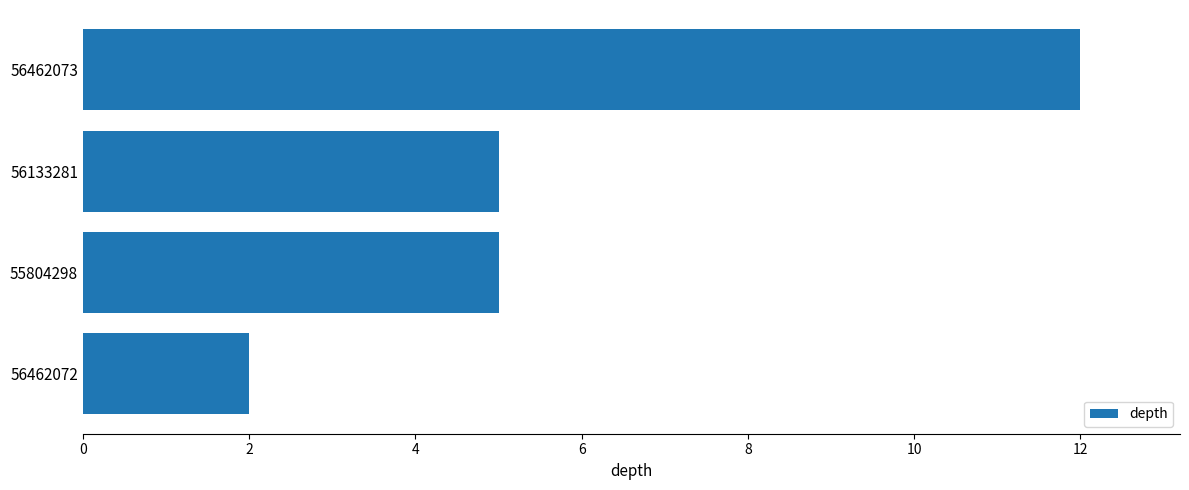

What is the sum of all values?

24